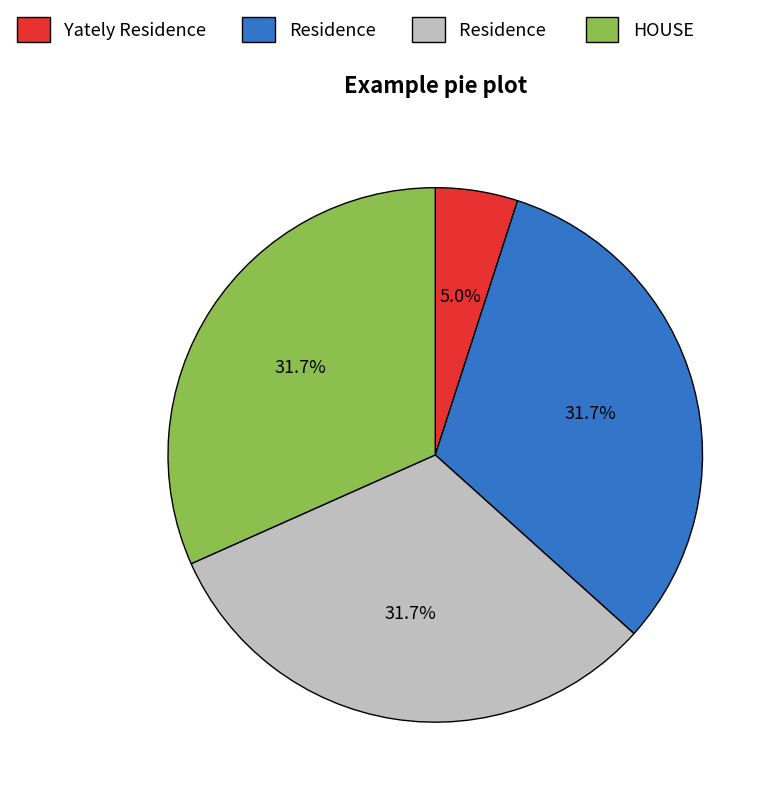

Is there a majority slice in this chart?

No